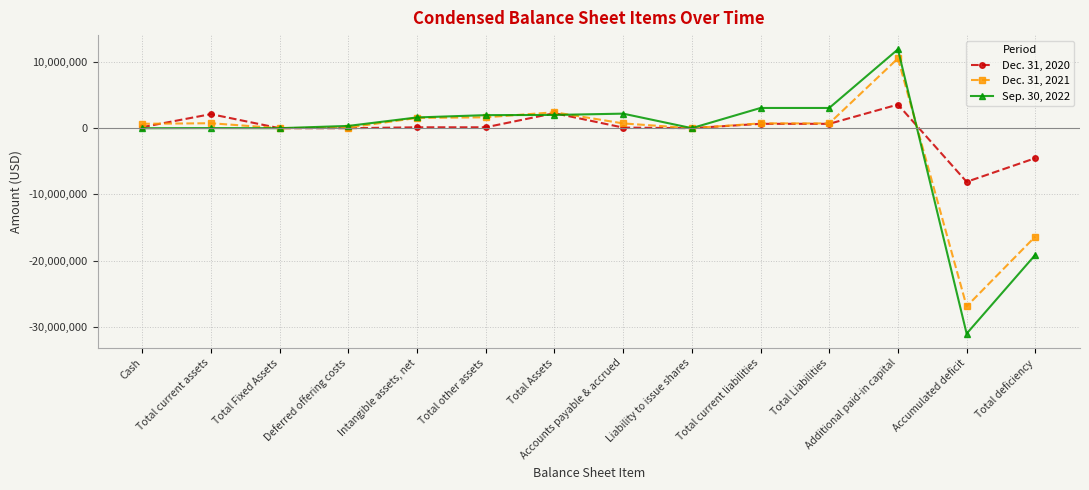

The Dec. 31, 2021 series shows -16361742 at Total deficiency. True or false?

True